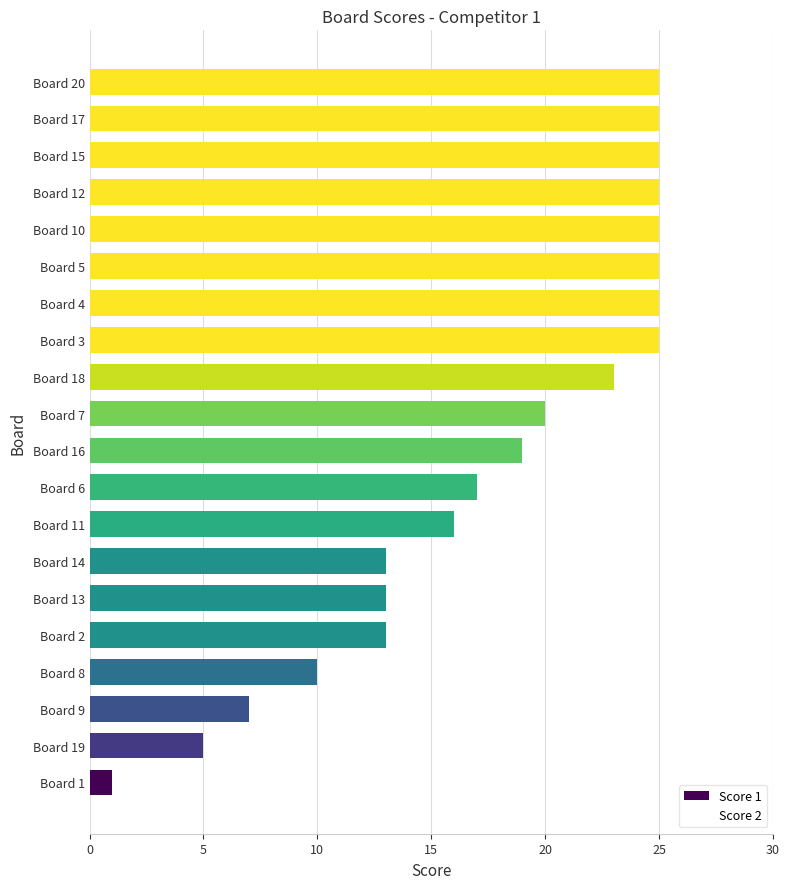

What value does the data have at Board 9?

7